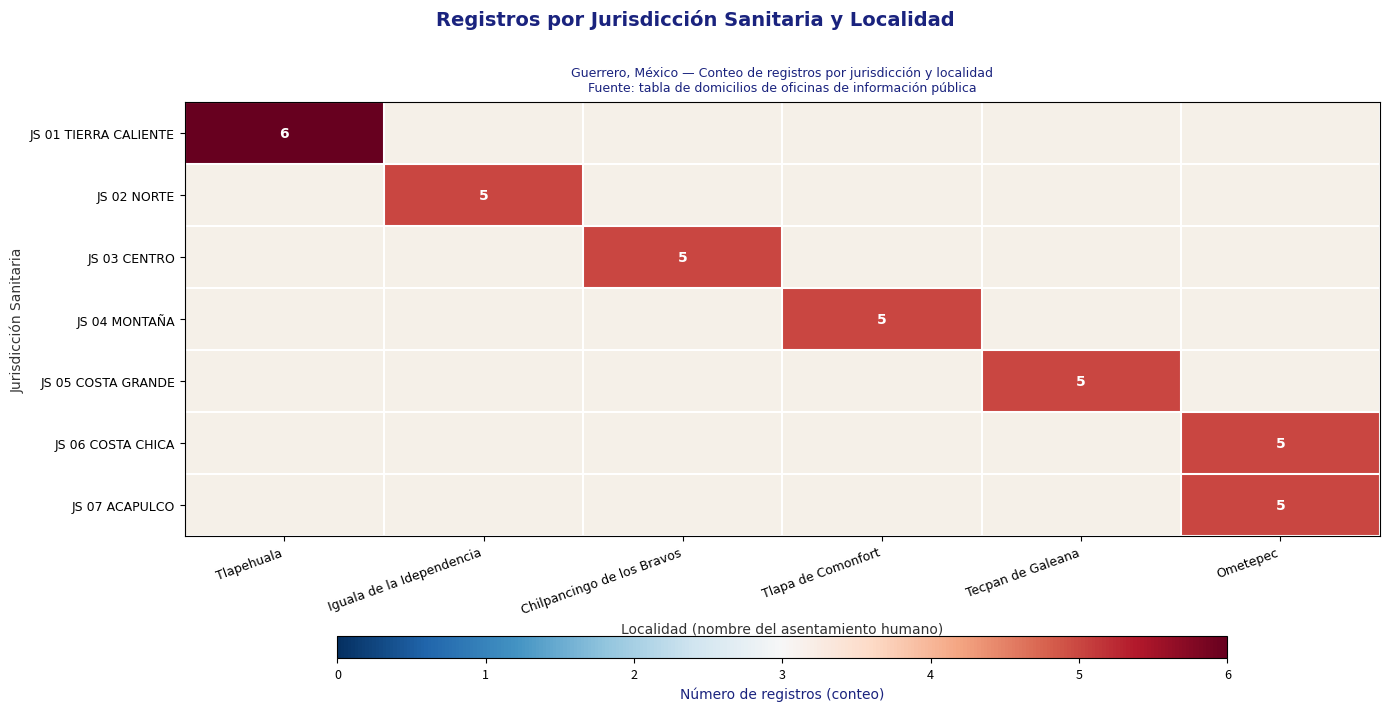

Is it true that JS 07 ACAPULCO equals 5 at Ometepec?

True